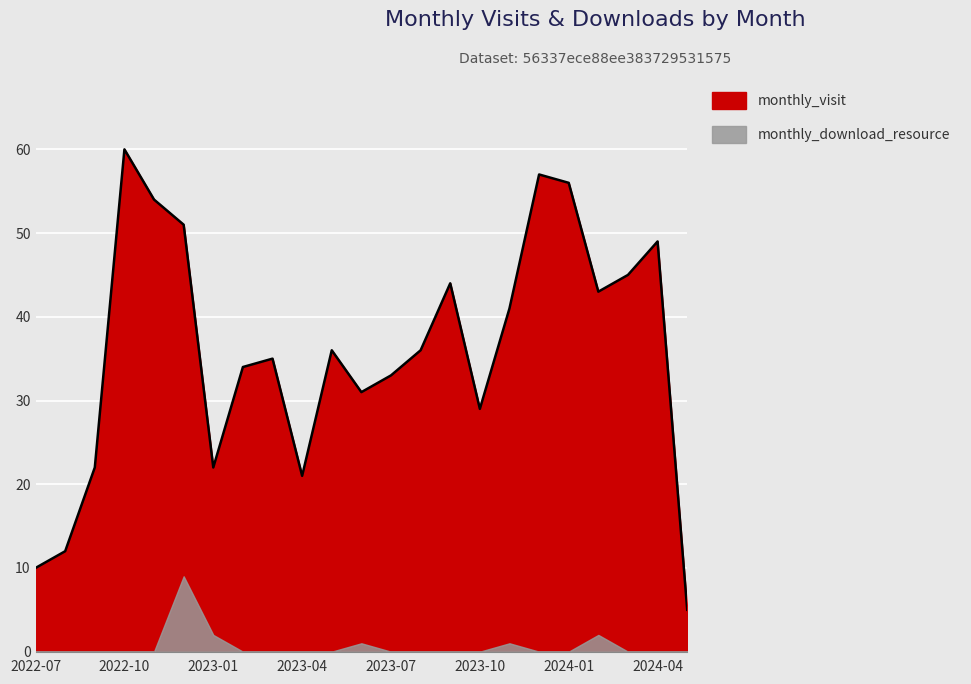

Reading left to right, extract all data points from this chart.

2022-07=10	2022-08=12	2022-09=22	2022-10=60	2022-11=54	2022-12=51	2023-01=22	2023-02=34	2023-03=35	2023-04=21	2023-05=36	2023-06=31	2023-07=33	2023-08=36	2023-09=44	2023-10=29	2023-11=41	2023-12=57	2024-01=56	2024-02=43	2024-03=45	2024-04=49	2024-05=5